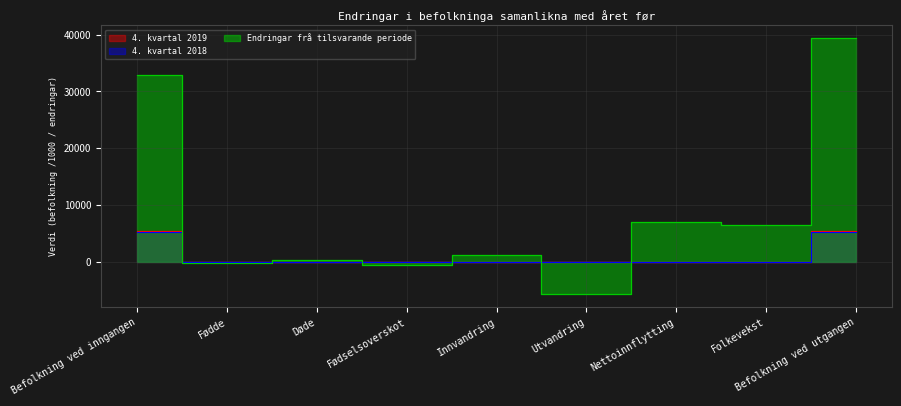

Which category has the lowest value in the 4. kvartal 2018 series?

Nettoinnflytting